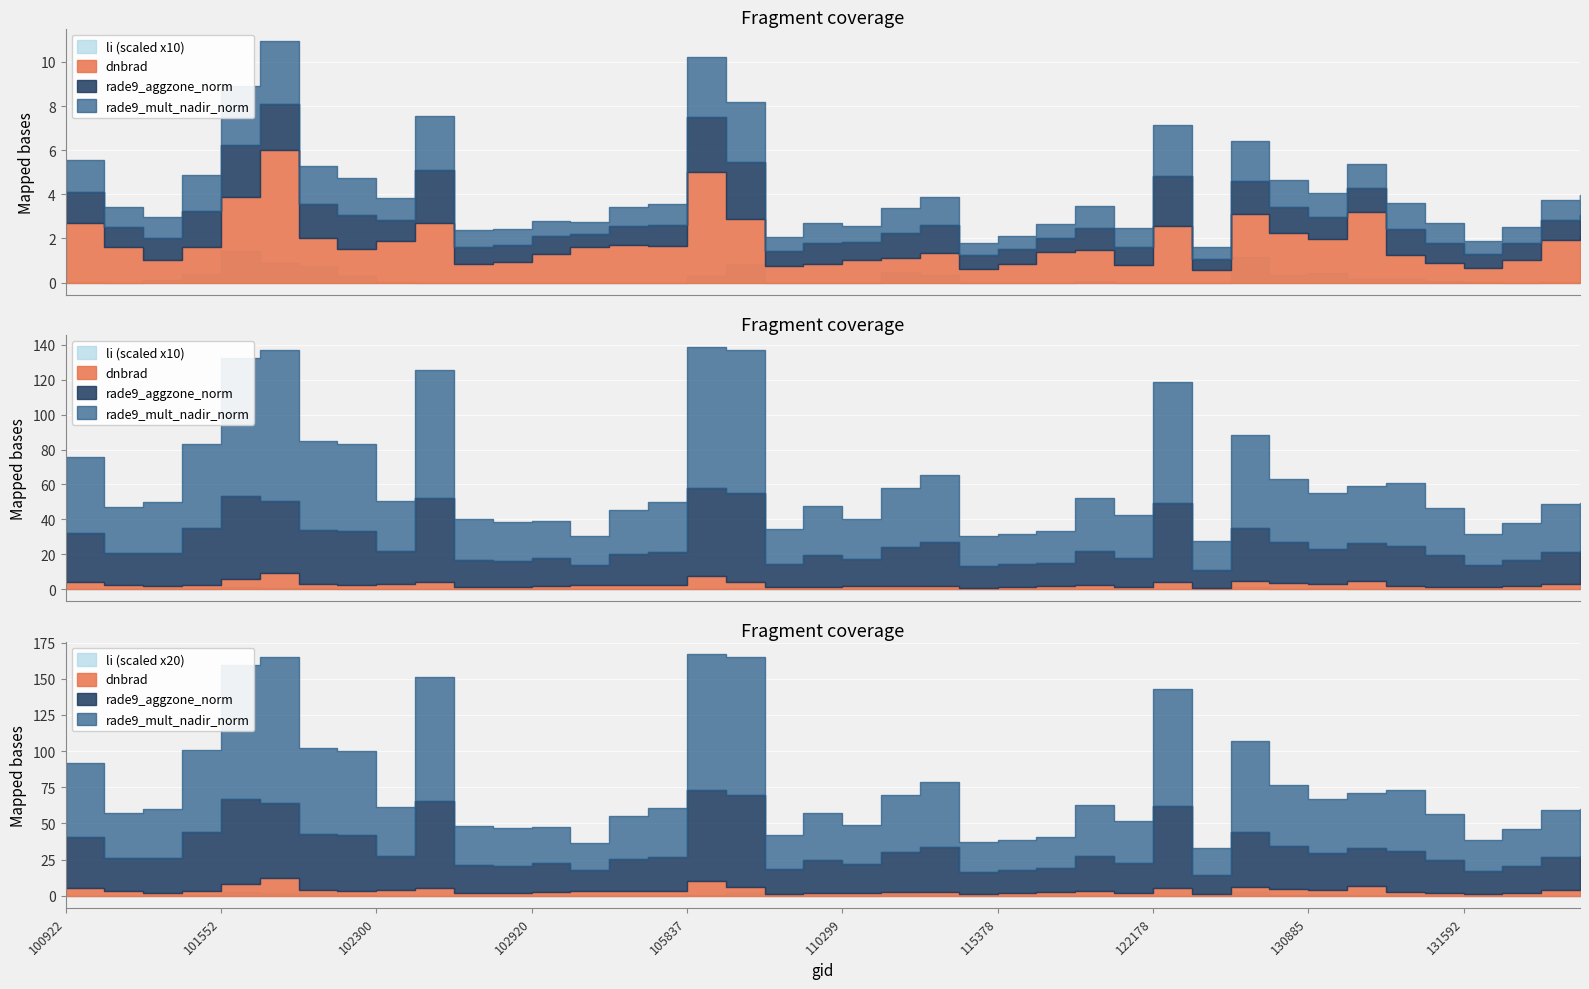

True or false: dnbrad and li intersect in this chart.

False